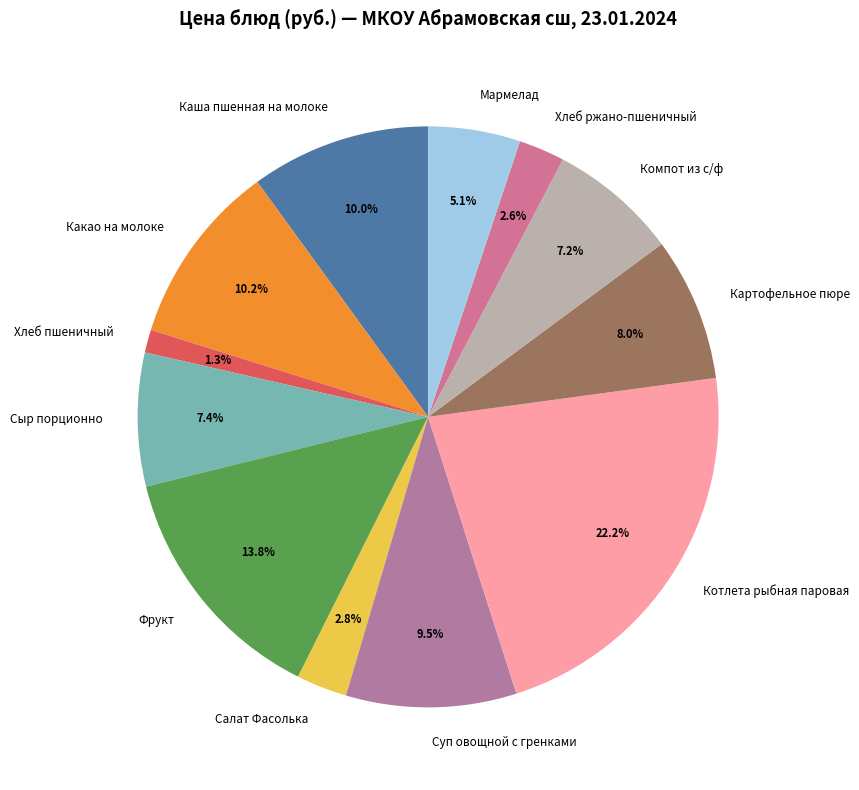

To the nearest percent, what portion does Фрукт represent?

14%